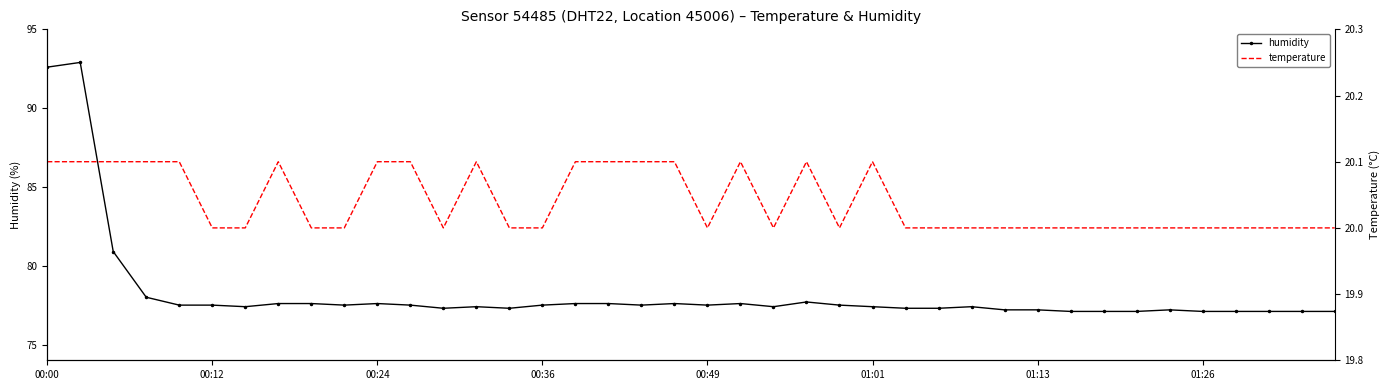

True or false: temperature and humidity cross at least once.

False